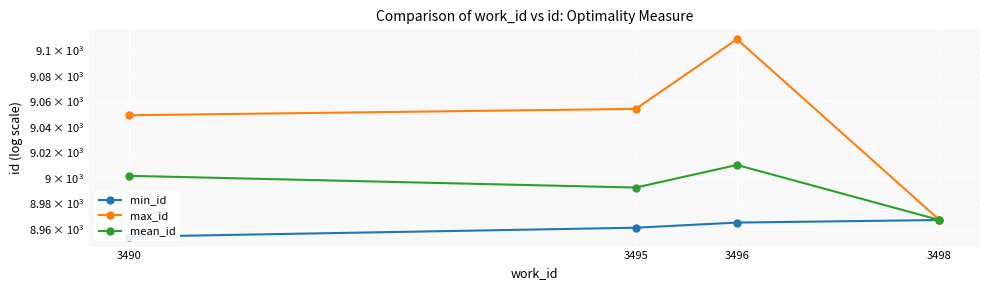

Which has a higher value, 3490 or 3495?

3495